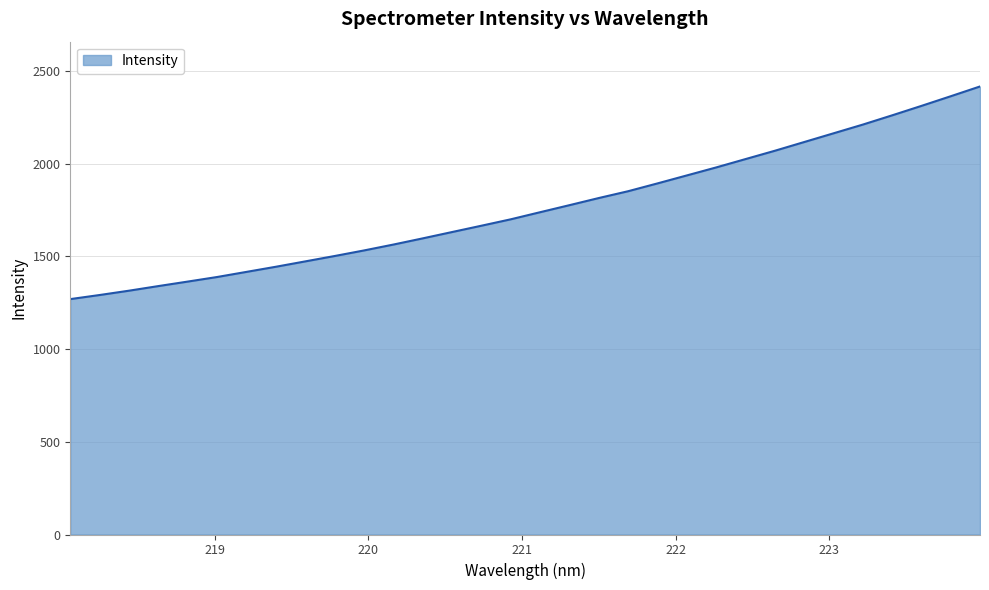

How many categories are shown in the chart?

32